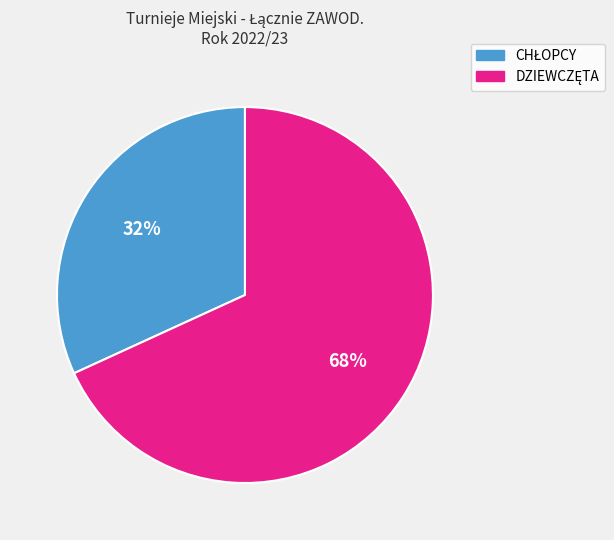

To the nearest percent, what is the average slice percentage?

50%